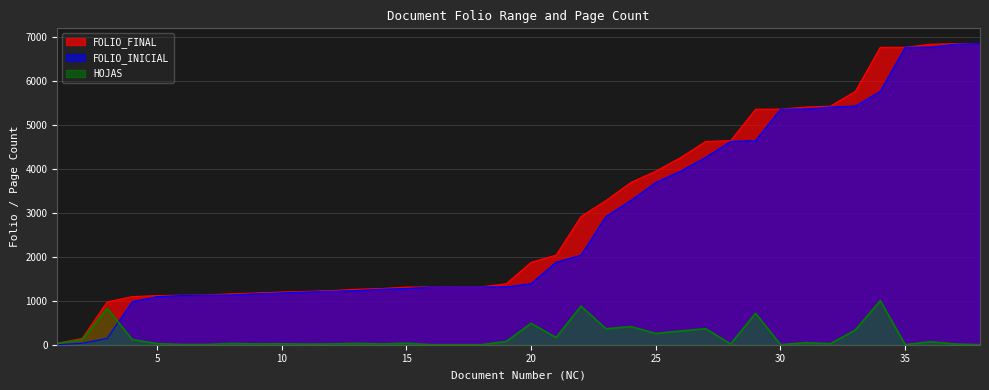

At which label is FOLIO_INICIAL closest to 3427?

24